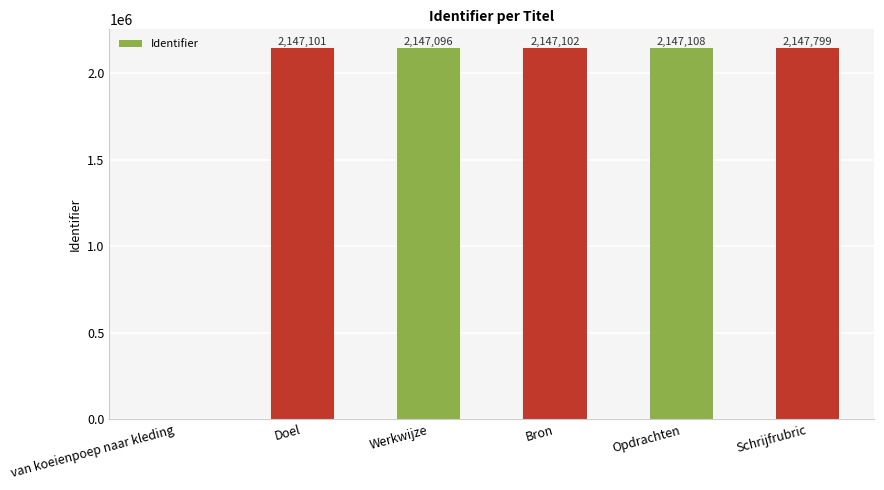

At which label is the value closest to 1073899?

Werkwijze